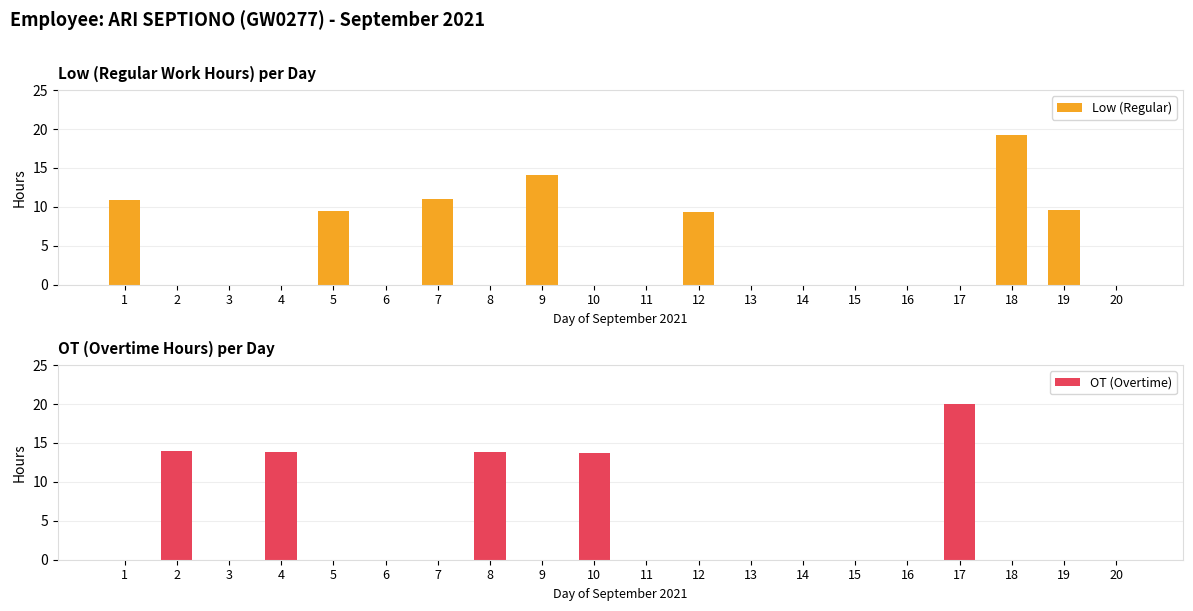

Is it true that OT (Overtime) equals 9.6 at 17?

False